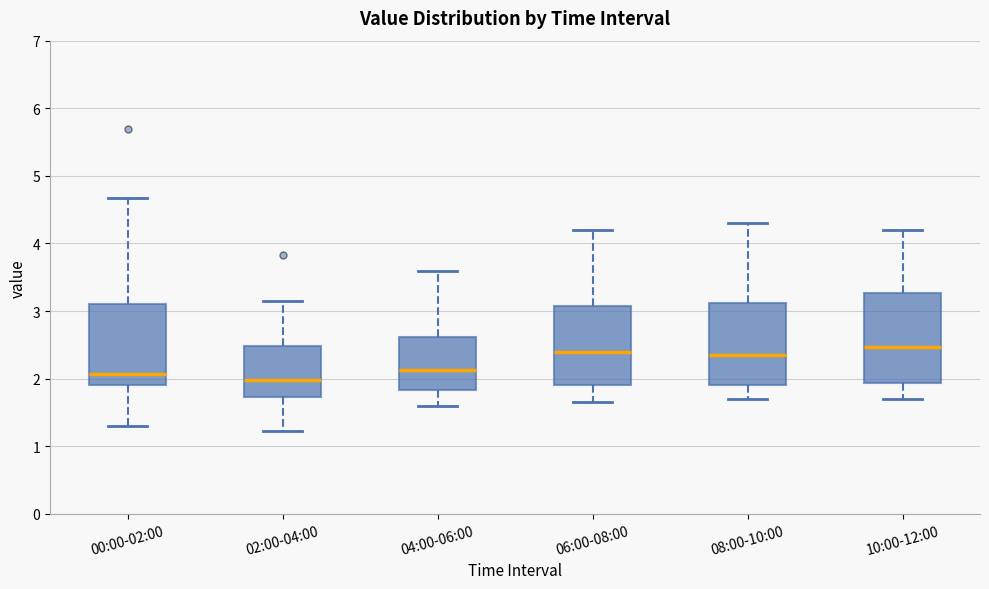

Where does the upper whisker of the box for 06:00-08:00 end on the y-axis? The values are not printed on the chart, so give them approximately, as read against the axis.

4.2